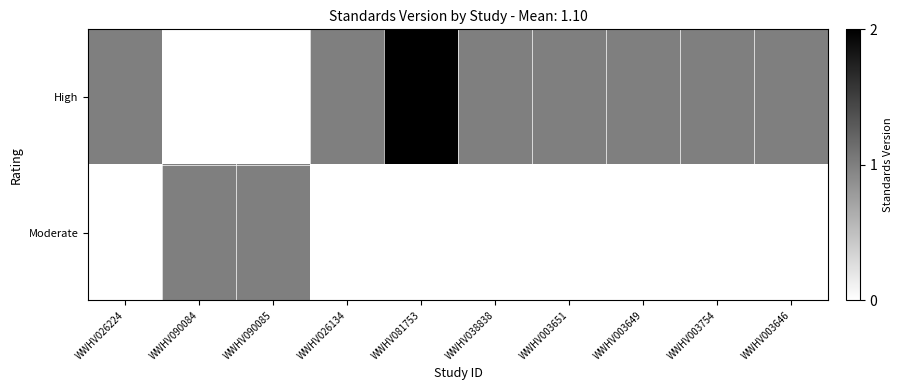

Count the number of categories in the chart.

10